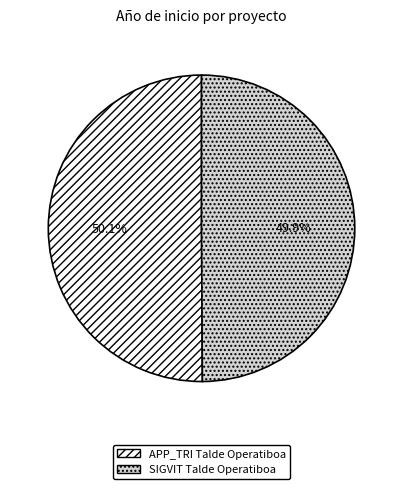

Does any single category account for the majority?

Yes